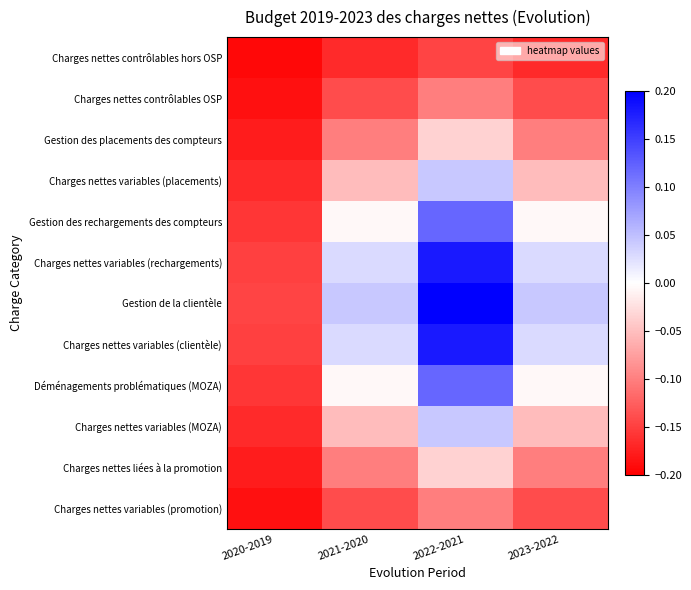

Between 2020-2019 and 2021-2020, which series saw the biggest shift?

Gestion de la clientèle